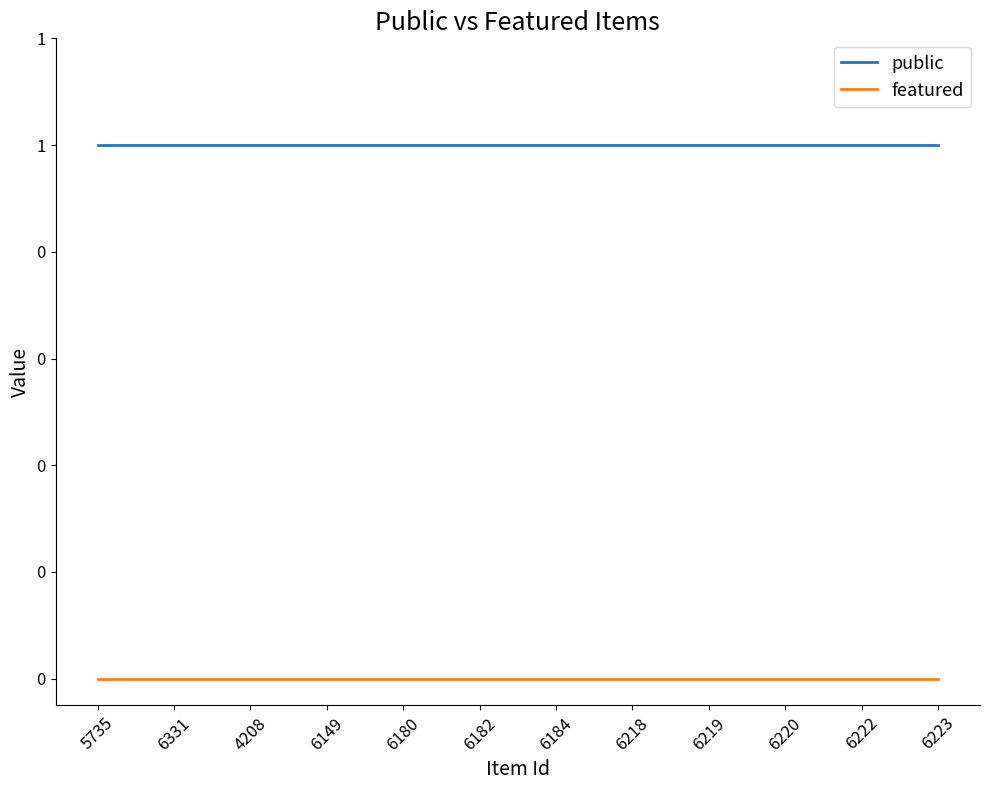

The value of public at 6220 is 1. True or false?

False